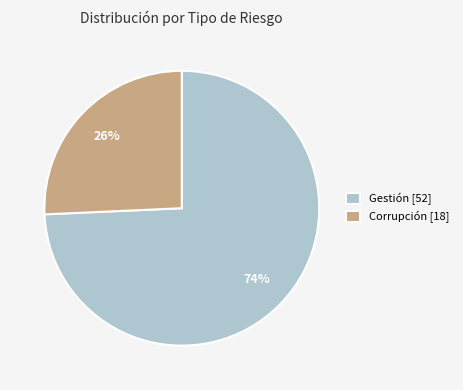

Which slice is the largest?

Gestión